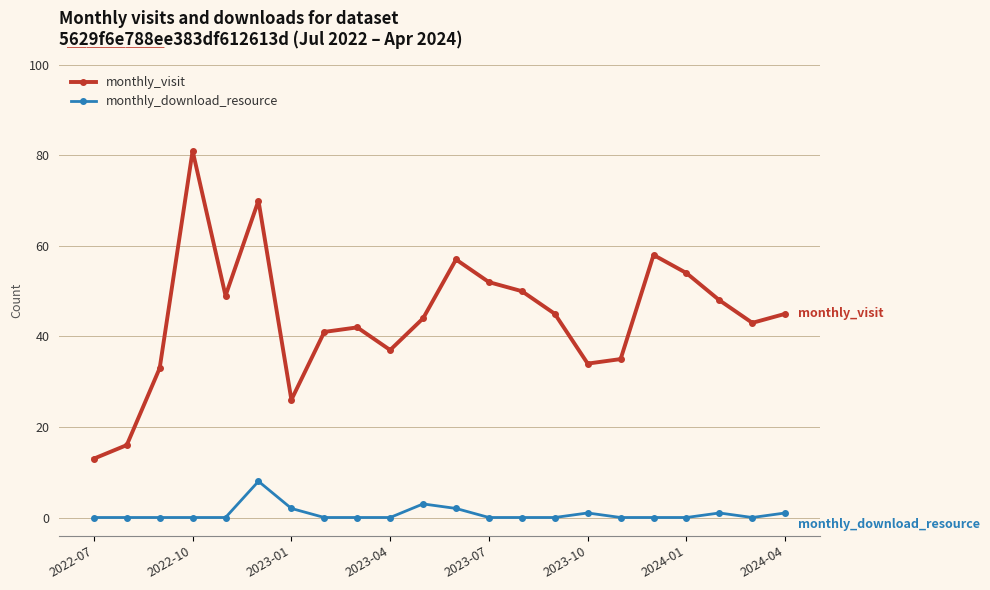

What is the difference between the second highest and second lowest values in the monthly_download_resource series?

3